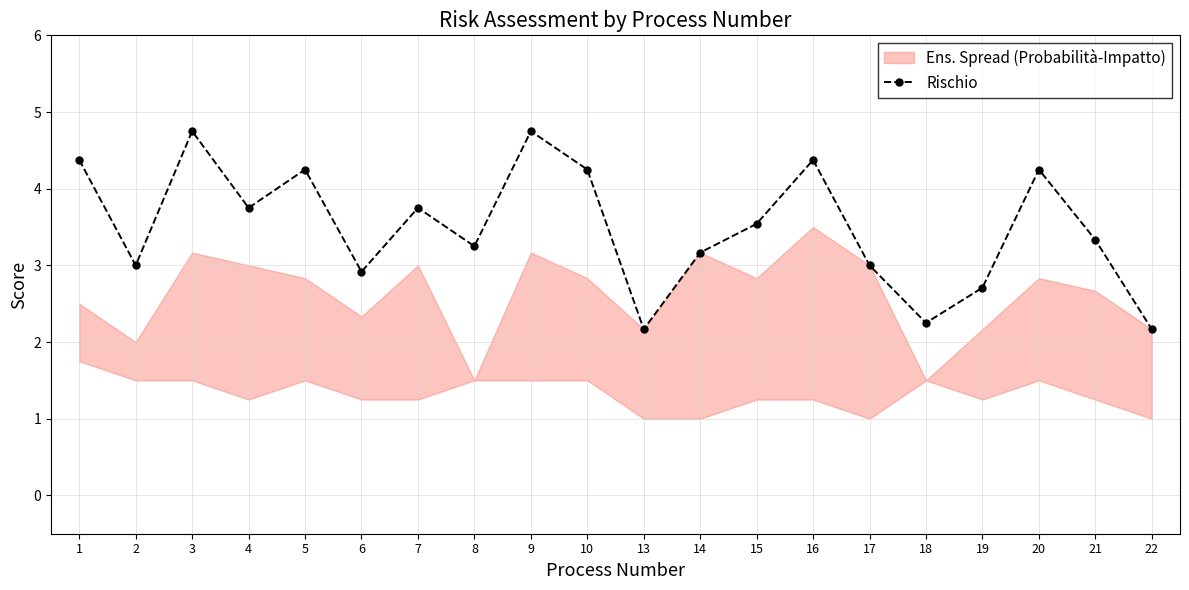

What is the value of the 4th point from the left?

3.8